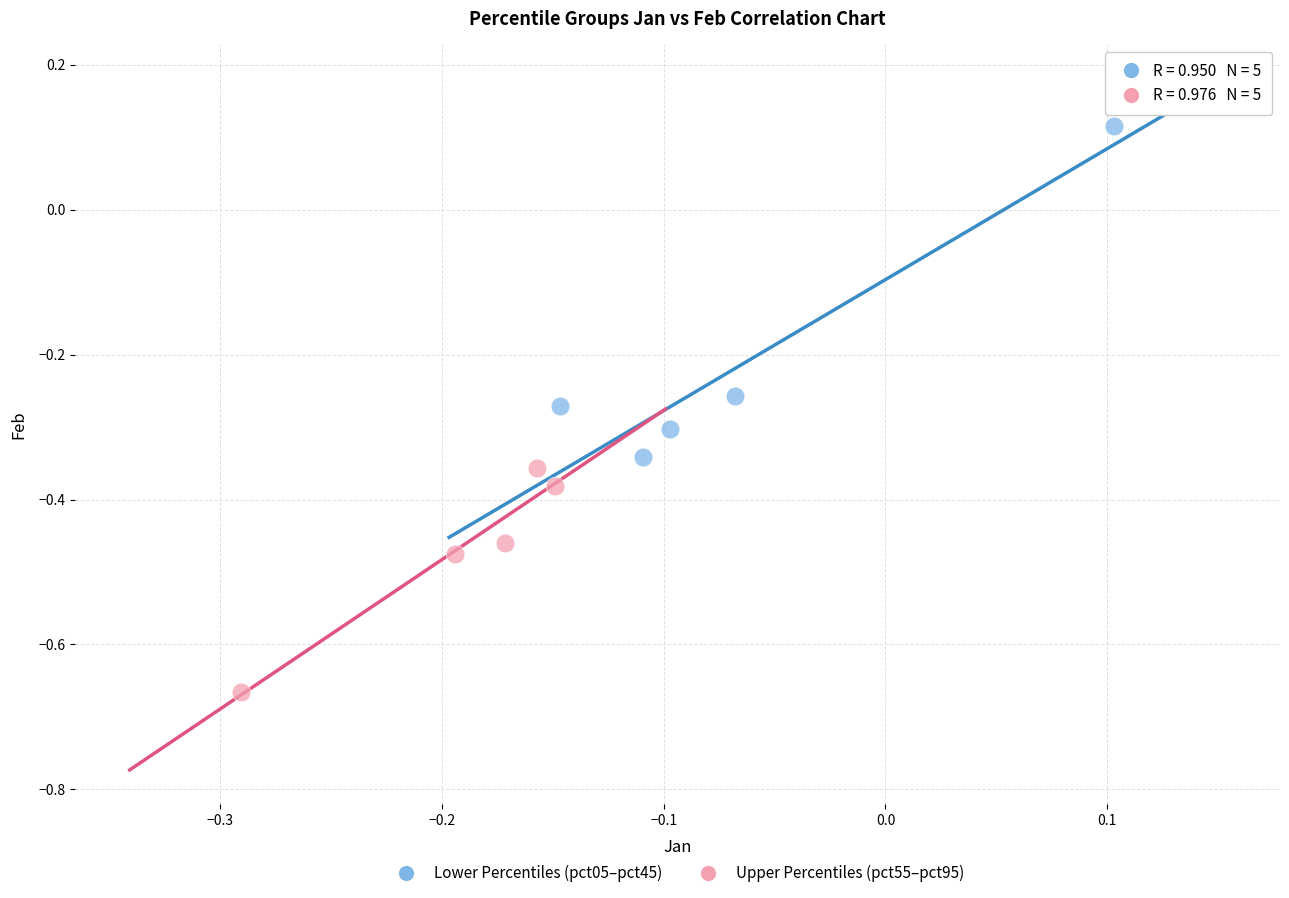

Which series reaches the minimum Y coordinate?

Upper Percentiles (pct55–pct95)